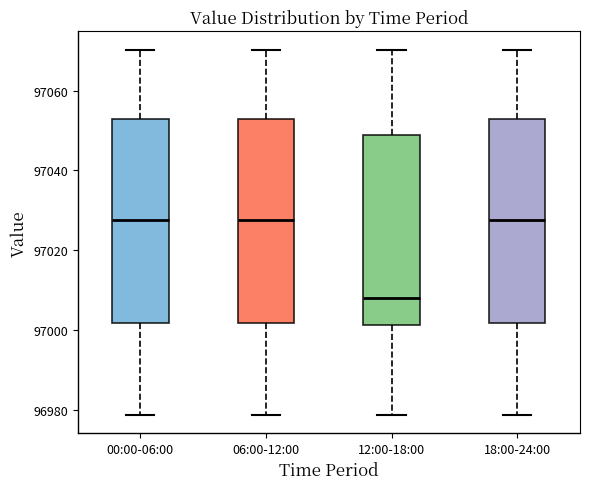

Where does the upper whisker of the box for 06:00-12:00 end on the y-axis? The values are not printed on the chart, so give them approximately, as read against the axis.

97070